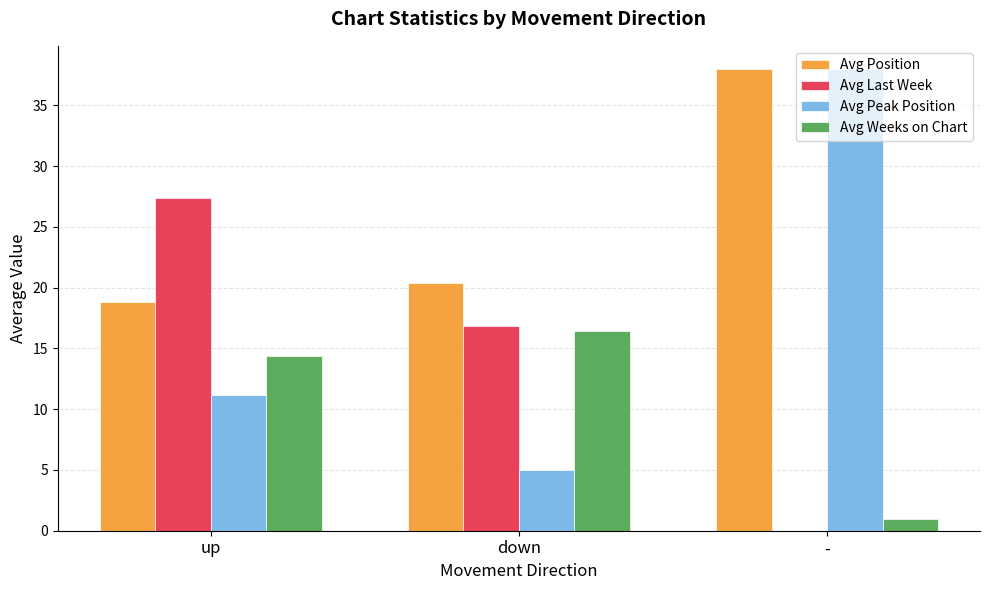

Which series has the widest spread of values?

Avg Peak Position